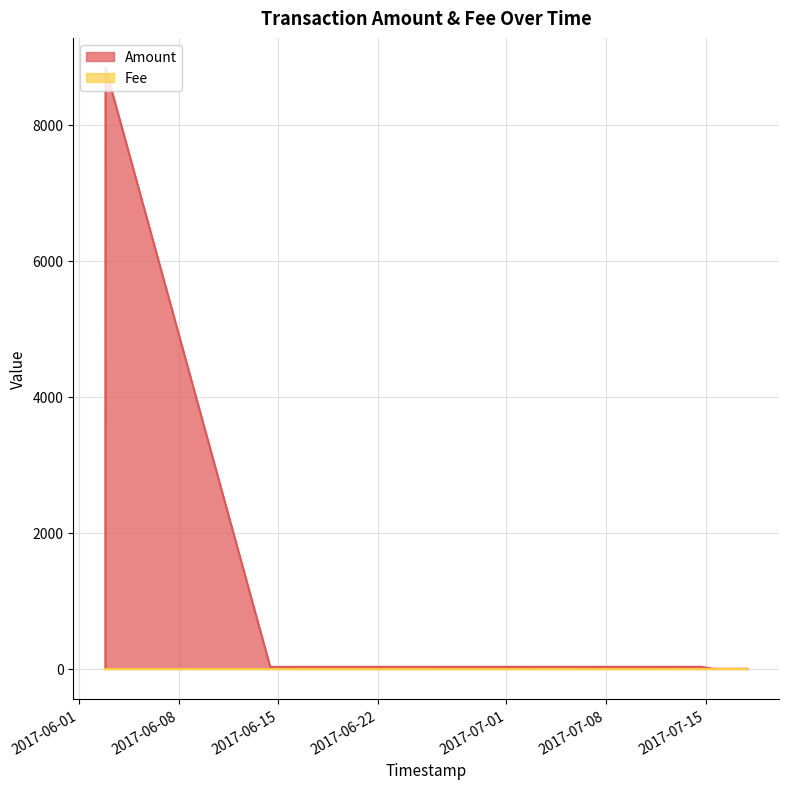

Rank the categories by value from highest to lowest.

2017-06-02 20:54:01, 2017-06-02 20:44:30, 2017-06-02 20:40:19, 2017-07-14 15:23:13, 2017-06-14 10:23:02, 2017-06-02 20:40:19, 2017-07-15 14:15:05, 2017-07-15 14:15:05, 2017-07-17 22:09:17